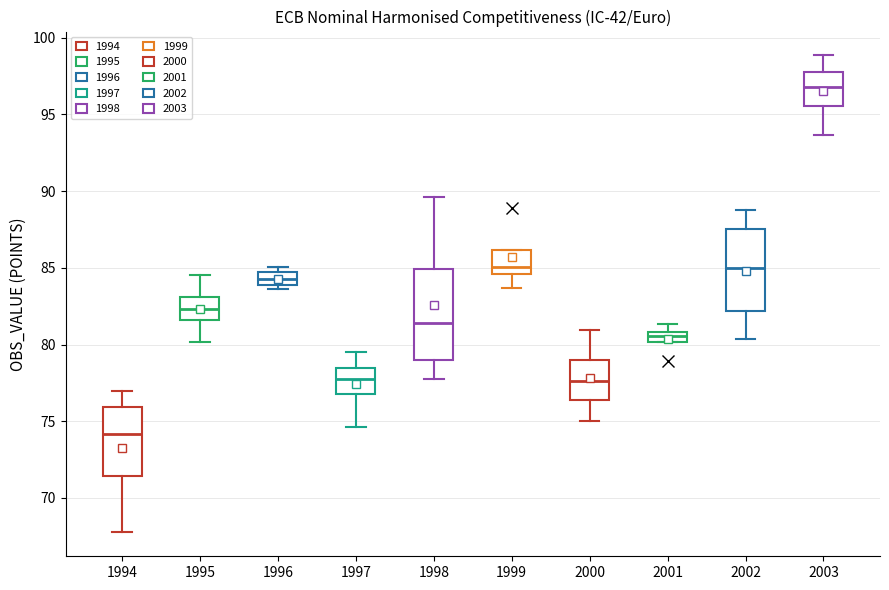

Which box has the lowest median line?

1994